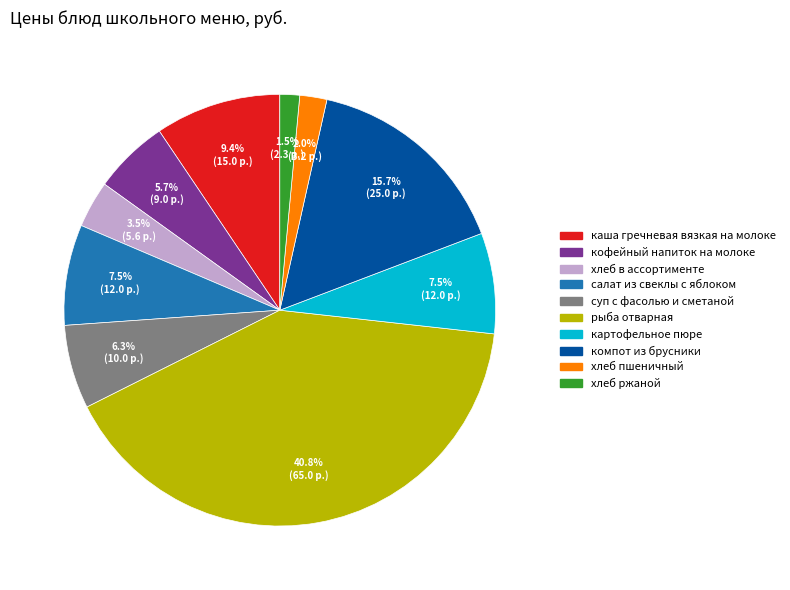

What percentage is NOT represented by рыба отварная?

59.2%